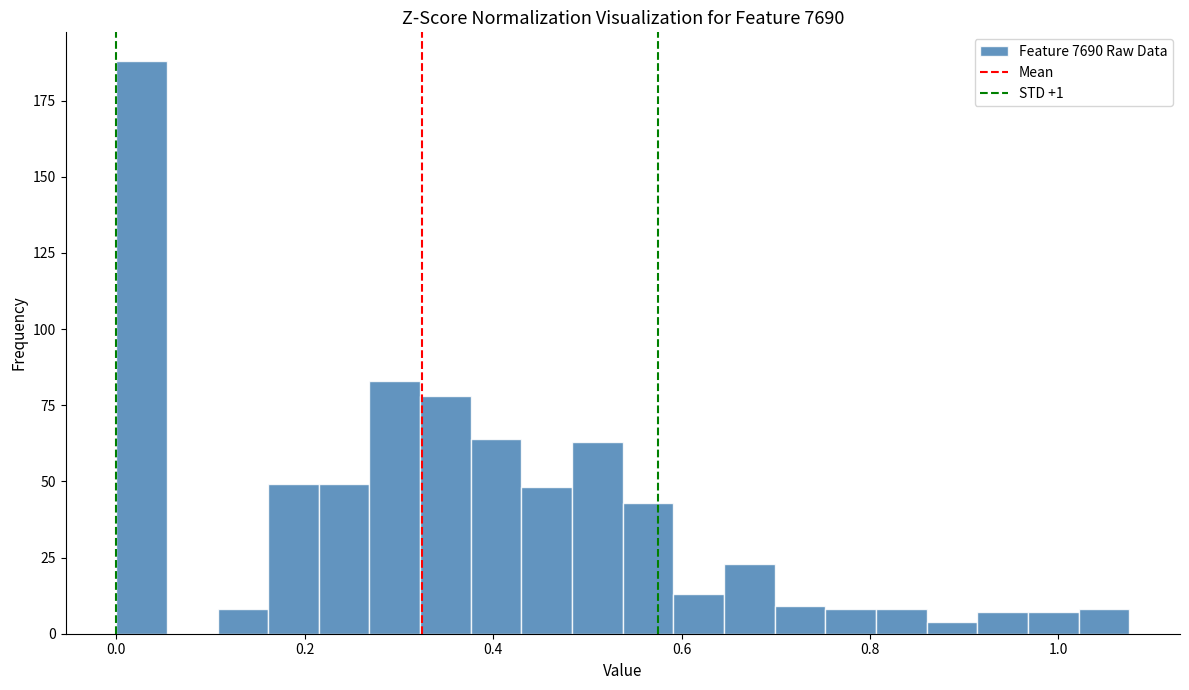

Around what value on the x-axis is the tallest bar? Give the approximate position of its centre, as read against the axis.

0.02